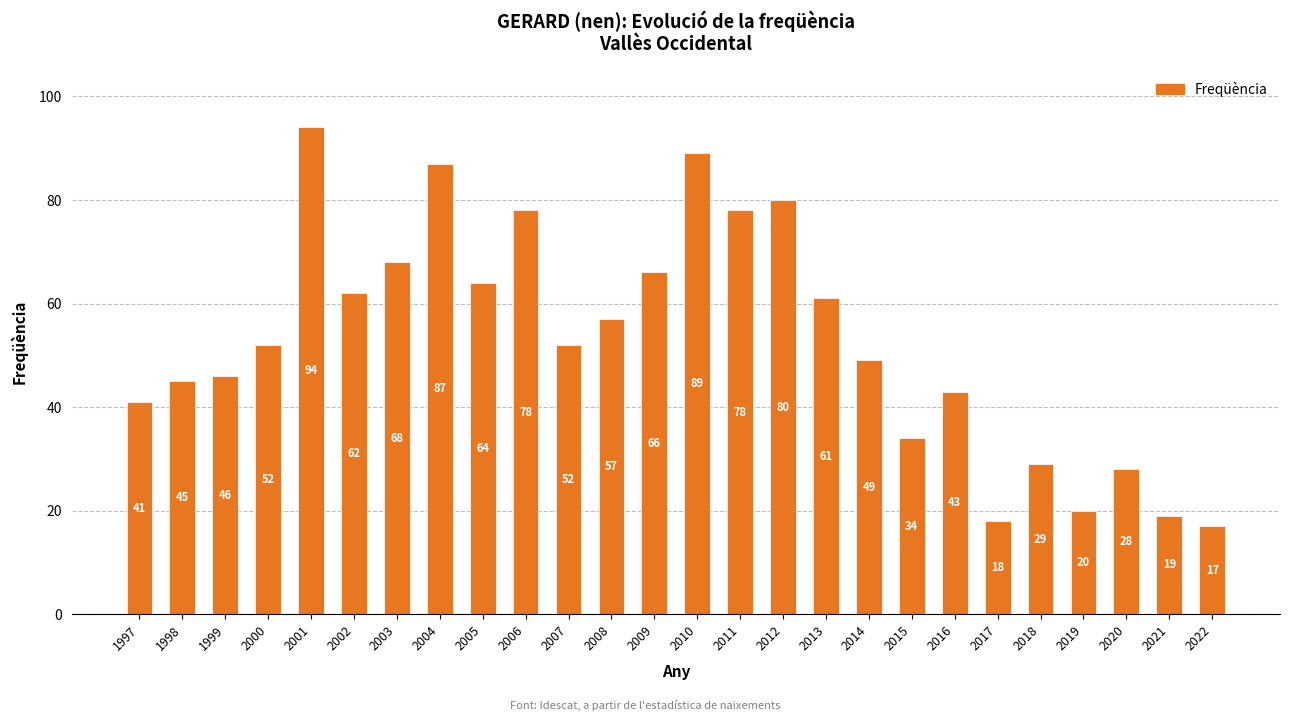

What is the change in value from 2000 to 2020?

-24